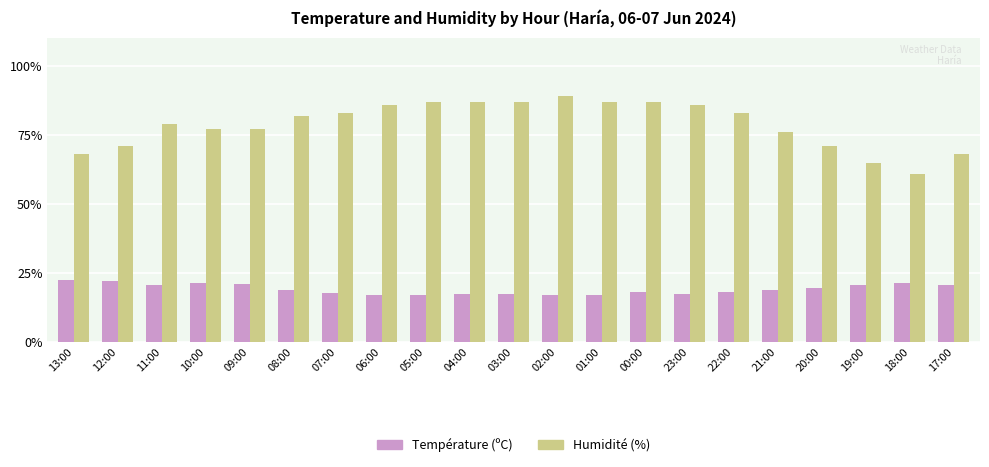

At 12:00, list the series in order from smallest to largest.

Température (ºC), Humidité (%)